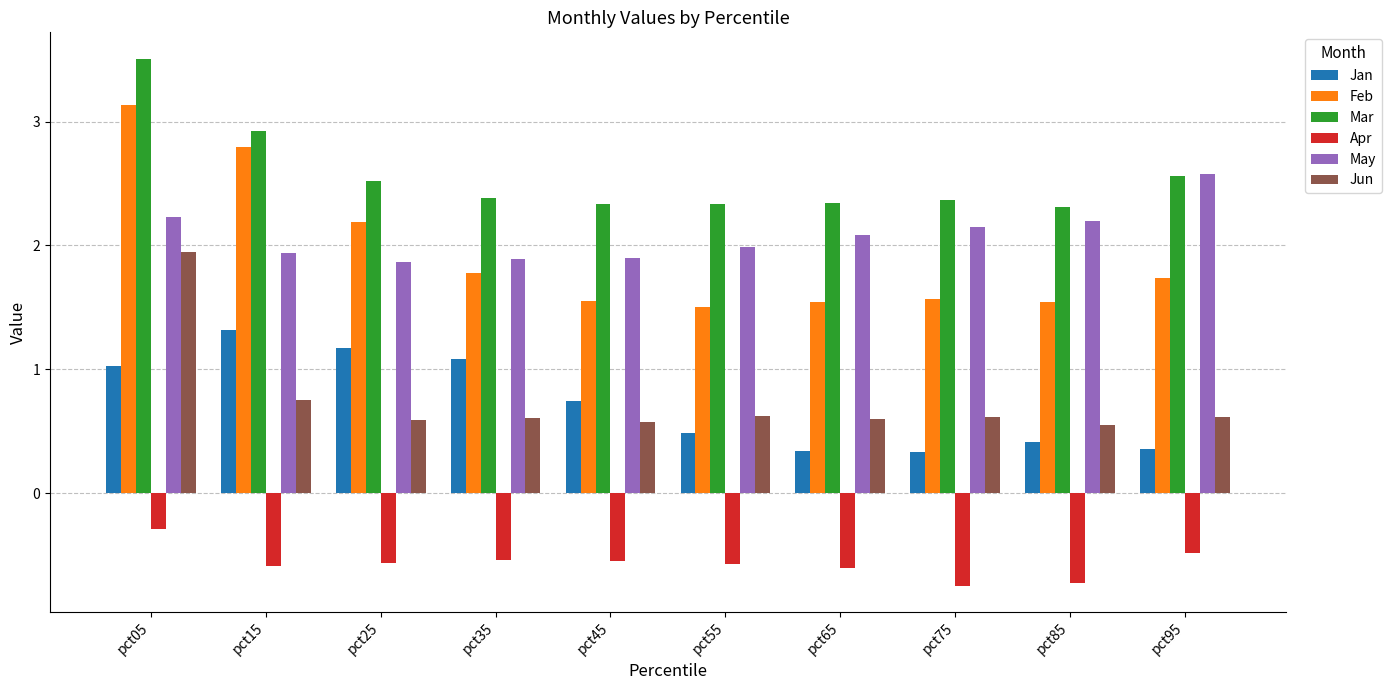

Are the bars grouped side by side (vs. stacked)?

Yes